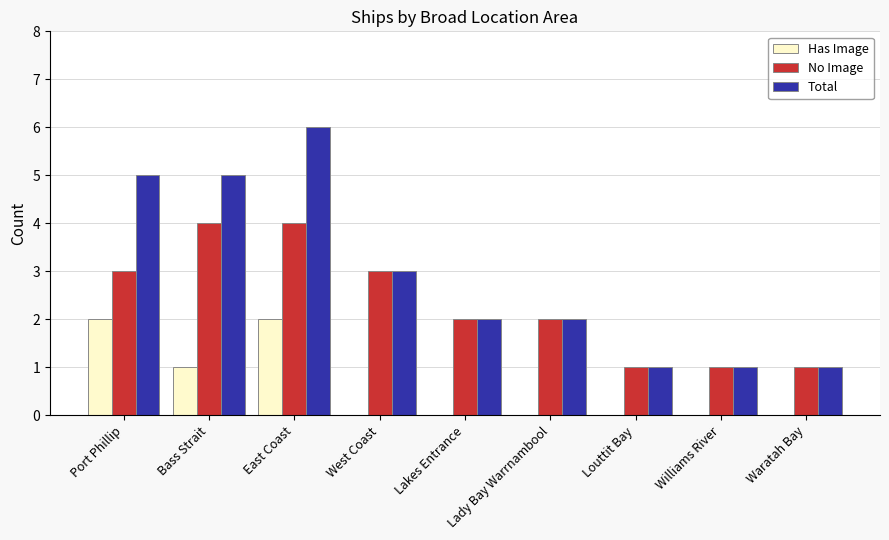

What is the sum of all Has Image values?

5